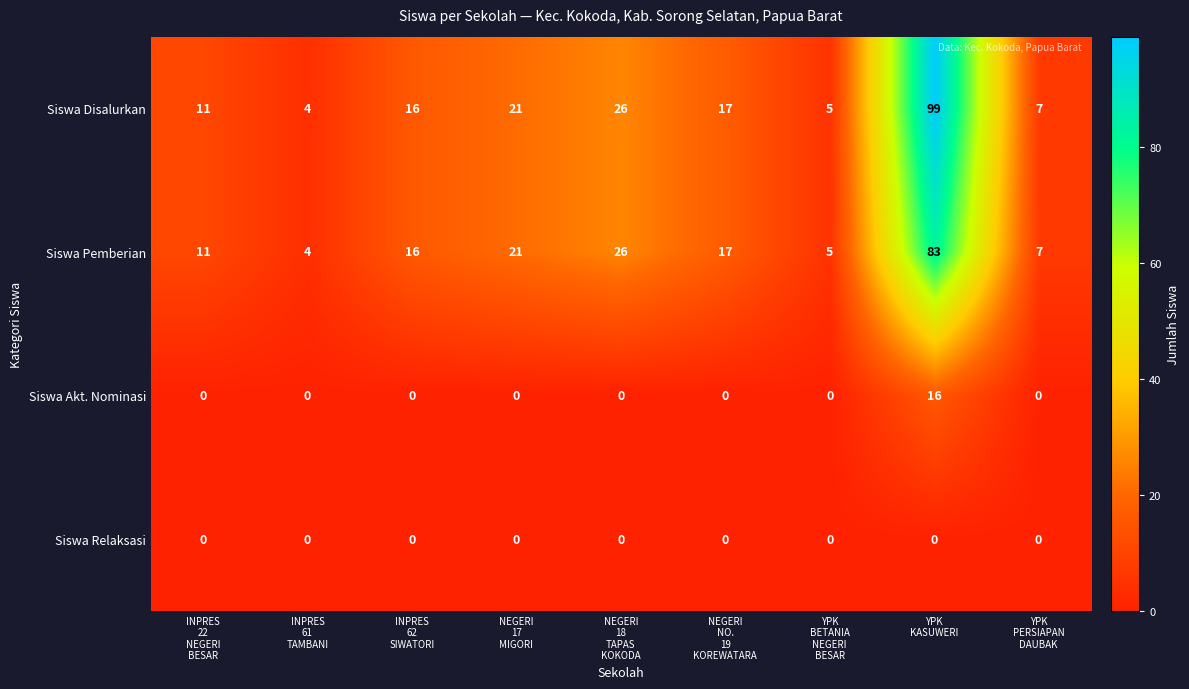

How many series are shown in this chart?

4